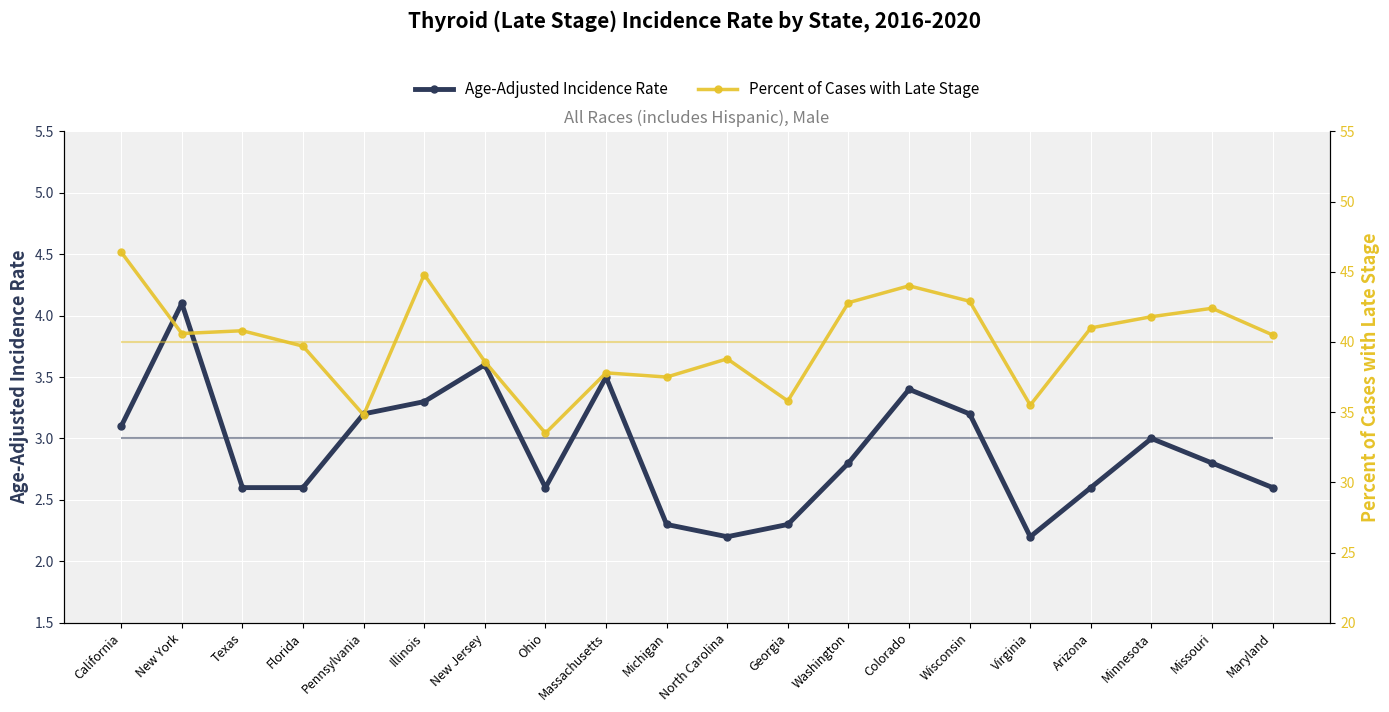

Which has a higher value, Massachusetts or Illinois?

Massachusetts